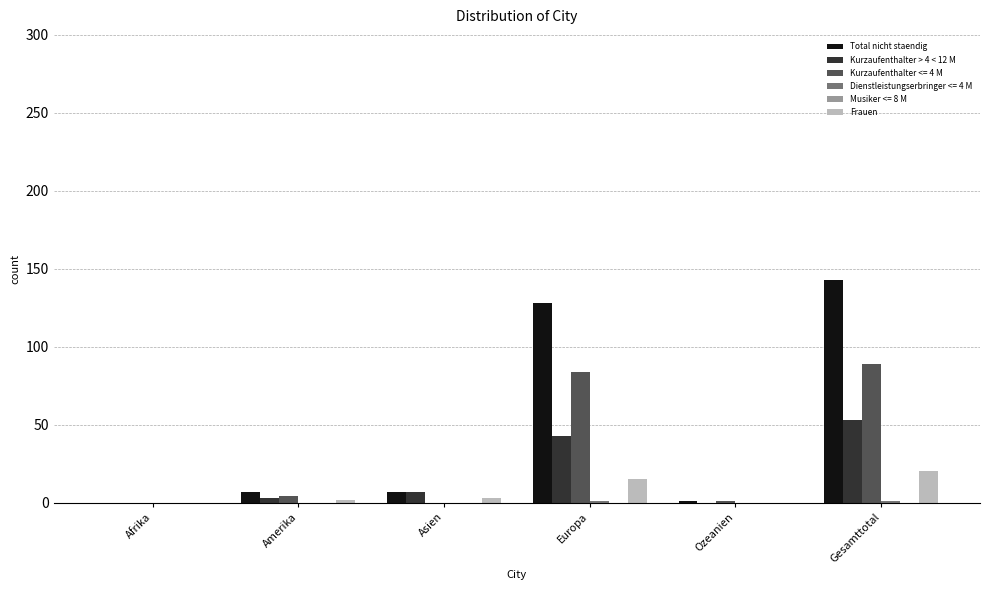

Which series changed the most between Asien and Europa?

Total nicht staendig